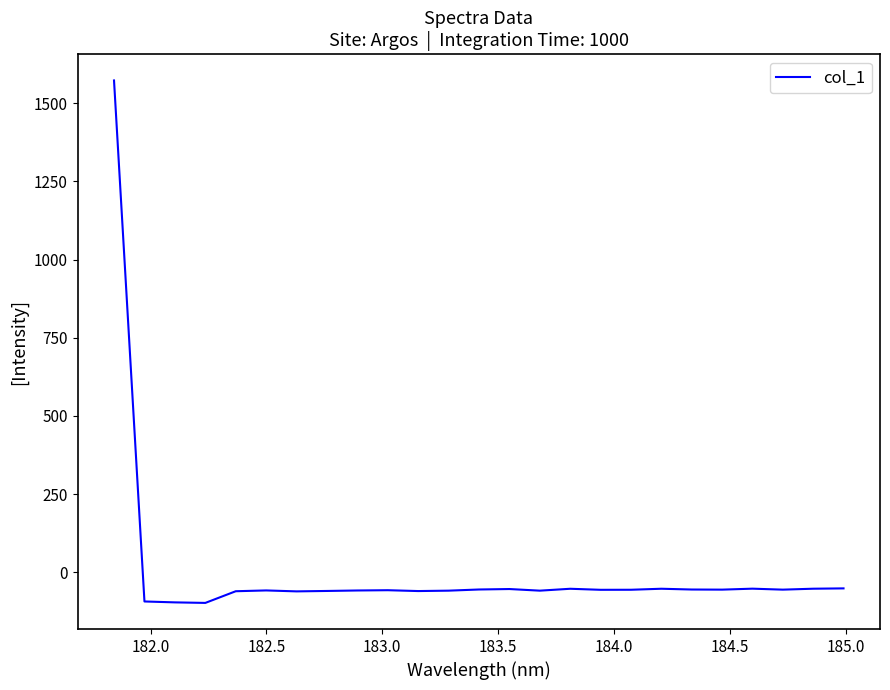

What is the greatest value displayed?

1572.8